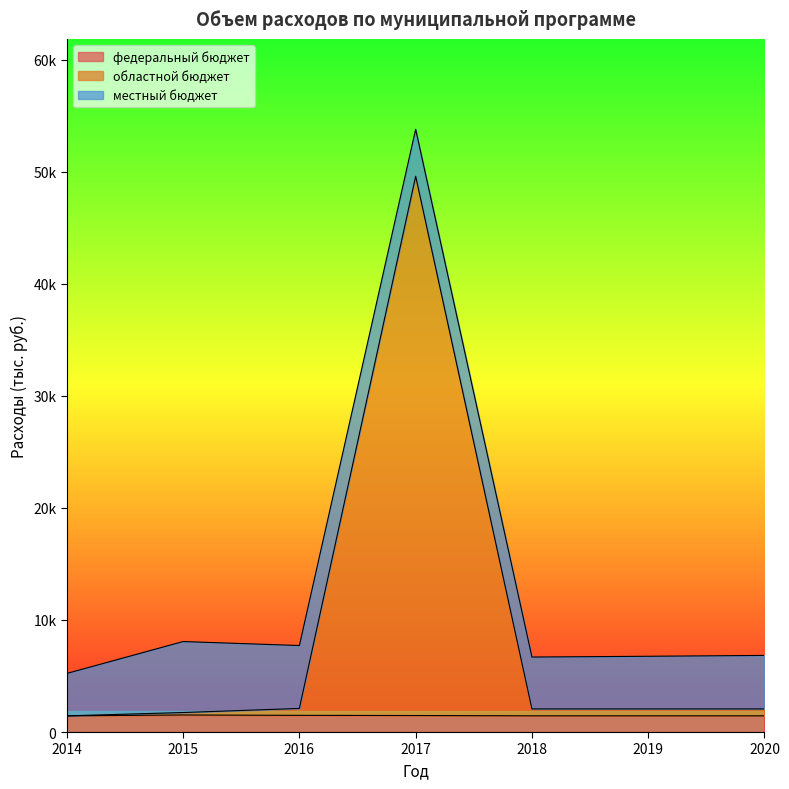

At which category does областной бюджет reach its first local peak?

2017